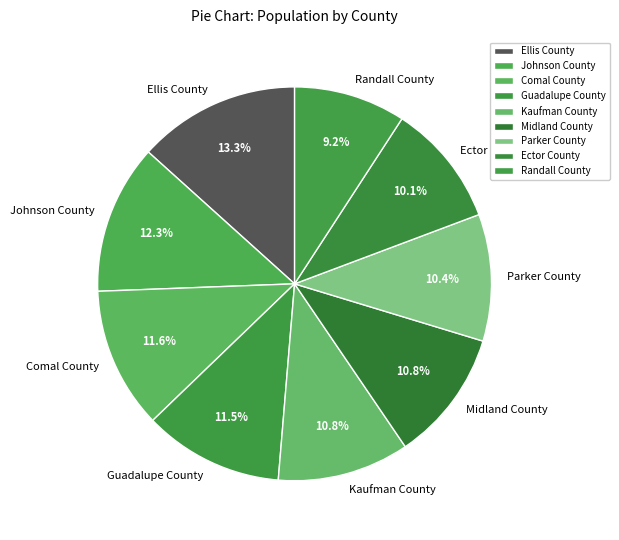

How many segments does this pie chart have?

9